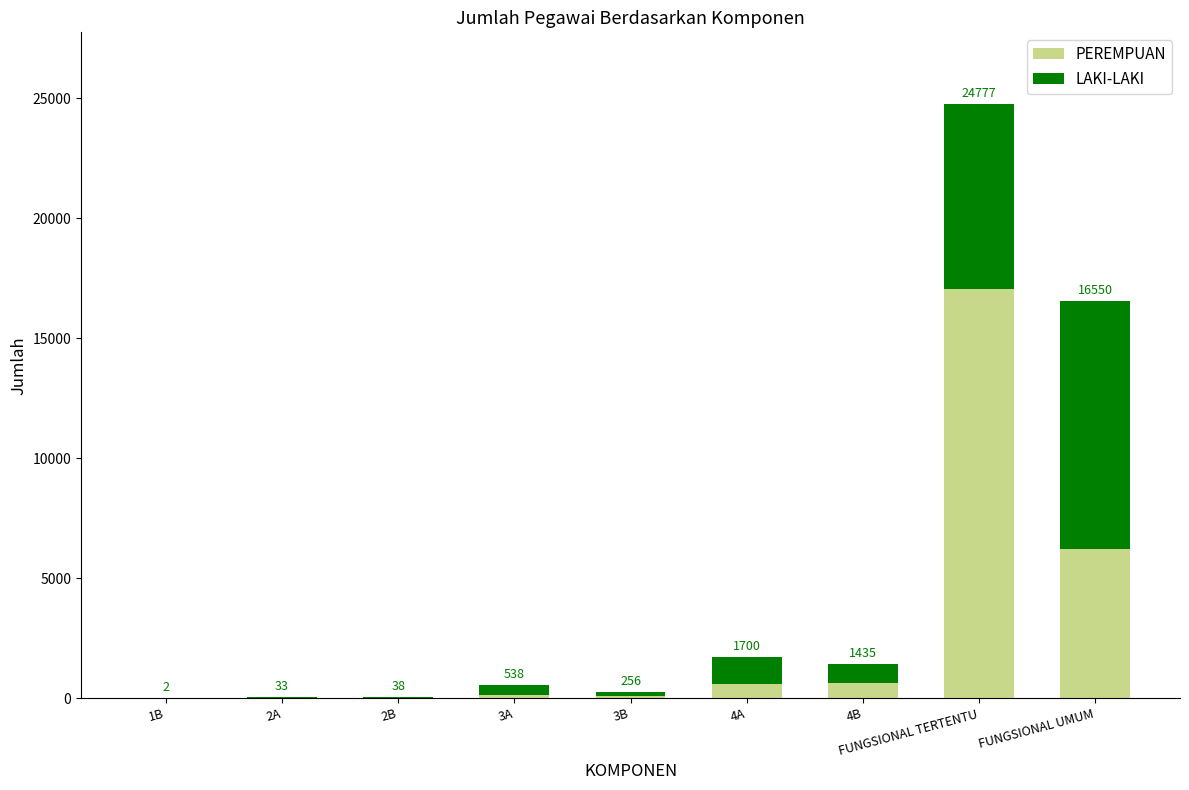

At 2B, list the series in order from largest to smallest.

LAKI-LAKI, PEREMPUAN